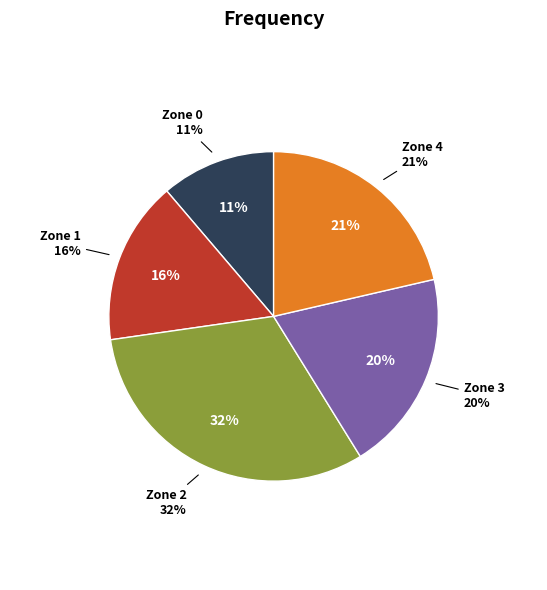

Which category has the smallest portion of the pie?

Zone 0